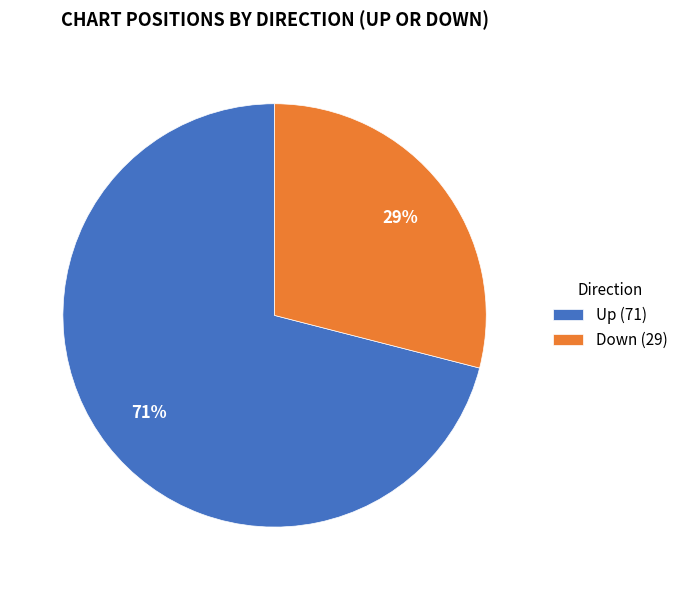

To the nearest percent, what is the difference between the largest and smallest slice percentages?

42%